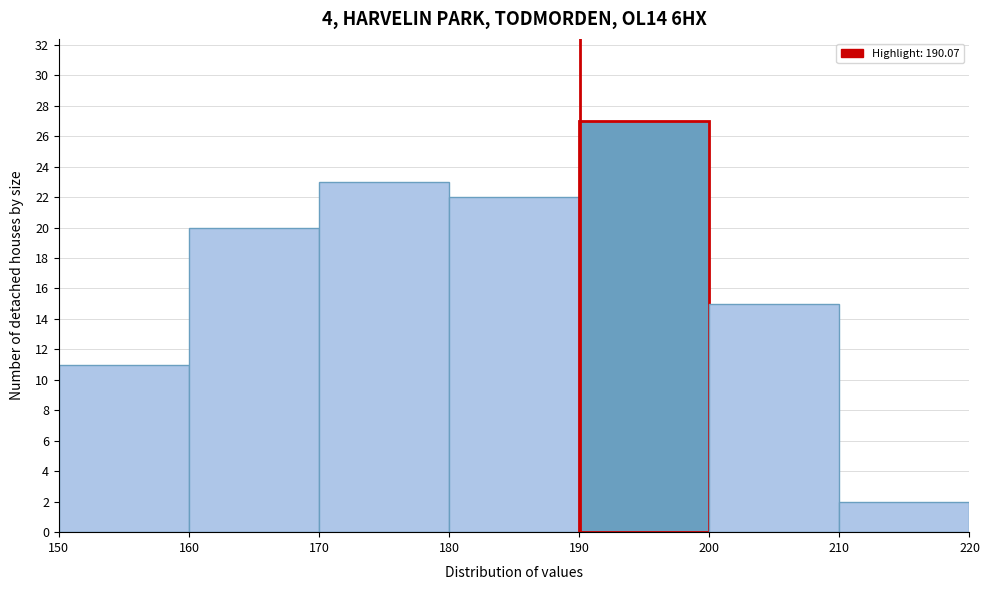

Reading left to right, transcribe this chart: for each bar, give the range it covers on the x-axis and its height. The values are not printed on the chart, so give them approximately, as read against the axis.

150 to 160: 11
160 to 170: 20
170 to 180: 23
180 to 190: 22
190 to 200: 27
200 to 210: 15
210 to 220: 2